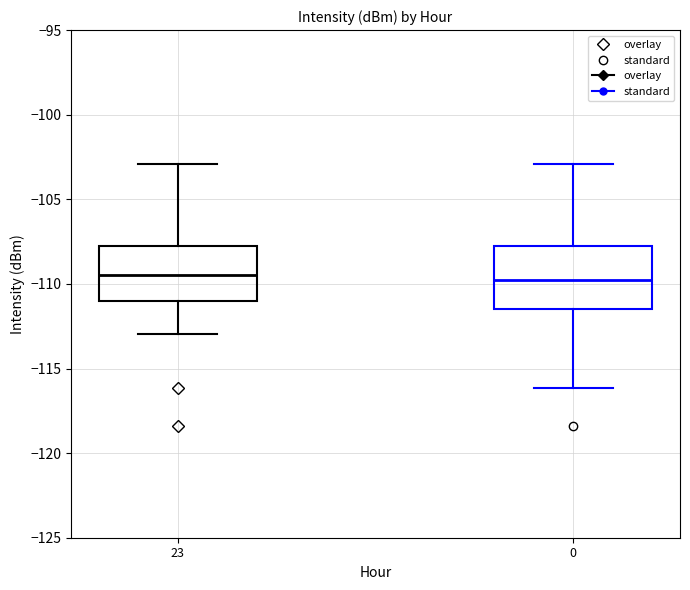

Reading left to right, transcribe this box plot: for each box, give where its median line is, the range the box spans, and where its two whiskers end, as read against the y-axis. The values are not printed on the chart, so give them approximately, as read against the axis.

23: median -109.5, box -111.0 to -107.5, whiskers -113.0 to -103.0
0: median -110.0, box -111.5 to -107.5, whiskers -116.0 to -103.0